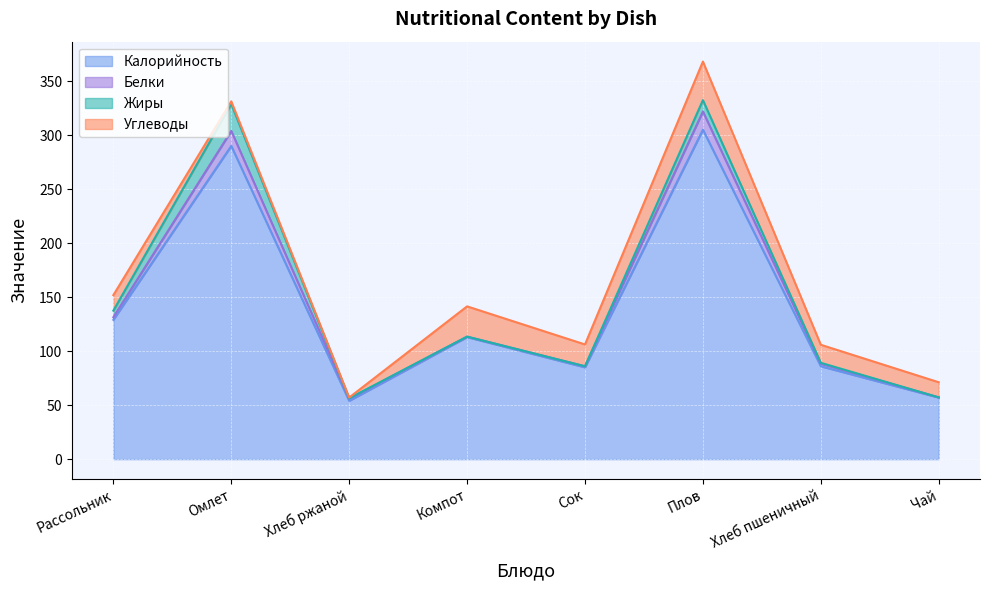

Reading left to right, what are all the values shown in this chart?

Калорийность: Рассольник=129.0	Омлет=290.0	Хлеб ржаной=54.0	Компот=113.0	Сок=85.0	Плов=305.0	Хлеб пшеничный=86.0	Чай=57.0
Белки: Рассольник=2.4	Омлет=13.9	Хлеб ржаной=2.0	Компот=0.4	Сок=1.0	Плов=16.9	Хлеб пшеничный=2.4	Чай=0.2
Жиры: Рассольник=6.1	Омлет=24.8	Хлеб ржаной=0.4	Компот=0.0	Сок=0.0	Плов=10.5	Хлеб пшеничный=0.8	Чай=0.0
Углеводы: Рассольник=14.4	Омлет=2.6	Хлеб ржаной=0.7	Компот=28.0	Сок=20.2	Плов=35.7	Хлеб пшеничный=16.7	Чай=14.0